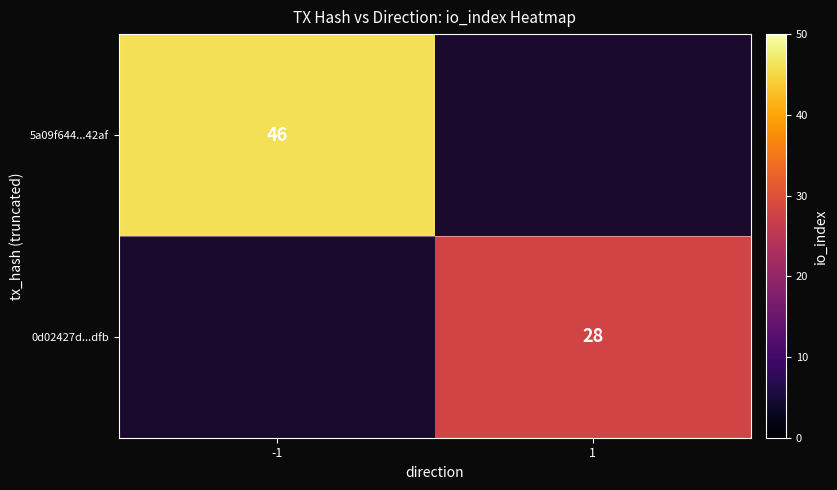

Count the number of categories in the chart.

2